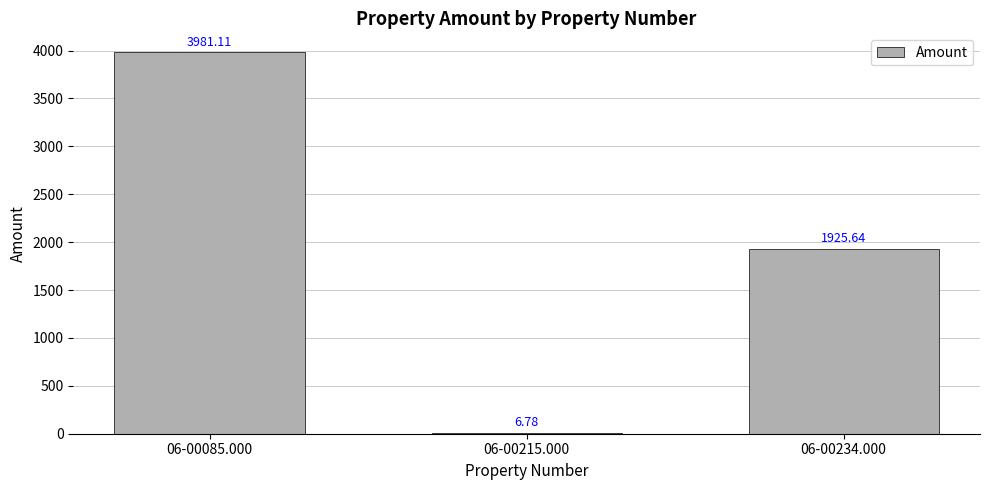

What is the ratio of the value at 06-00234.000 to the value at 06-00085.000?

0.5